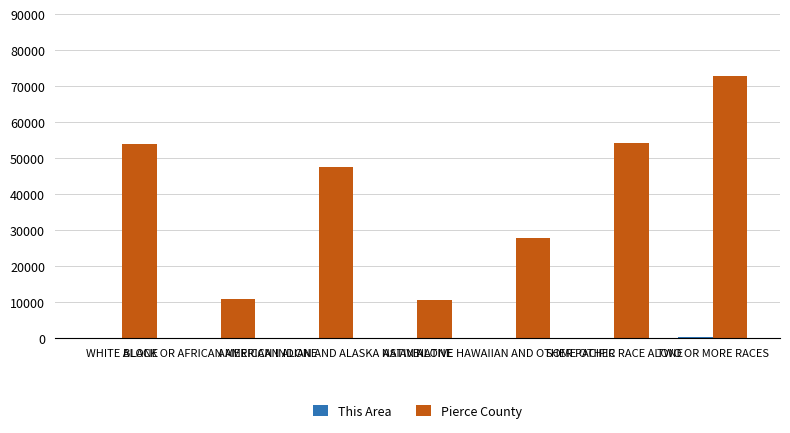

How many categories are shown in the chart?

7